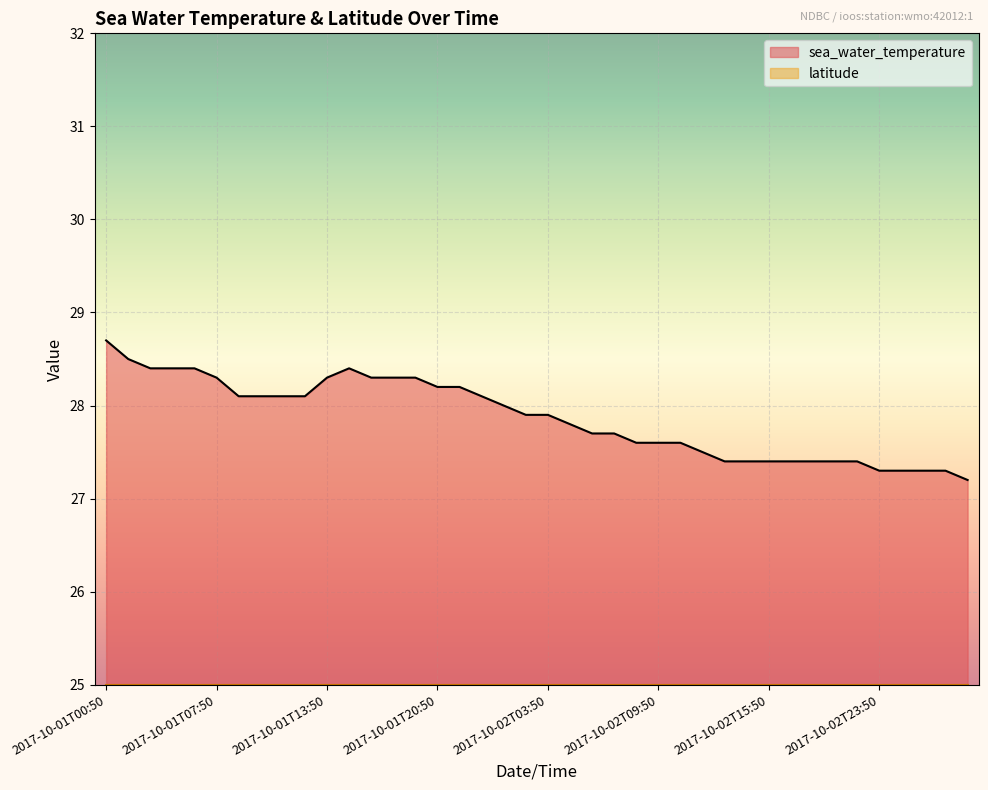

True or false: there are more than 2 points higher than both neighbors.

False